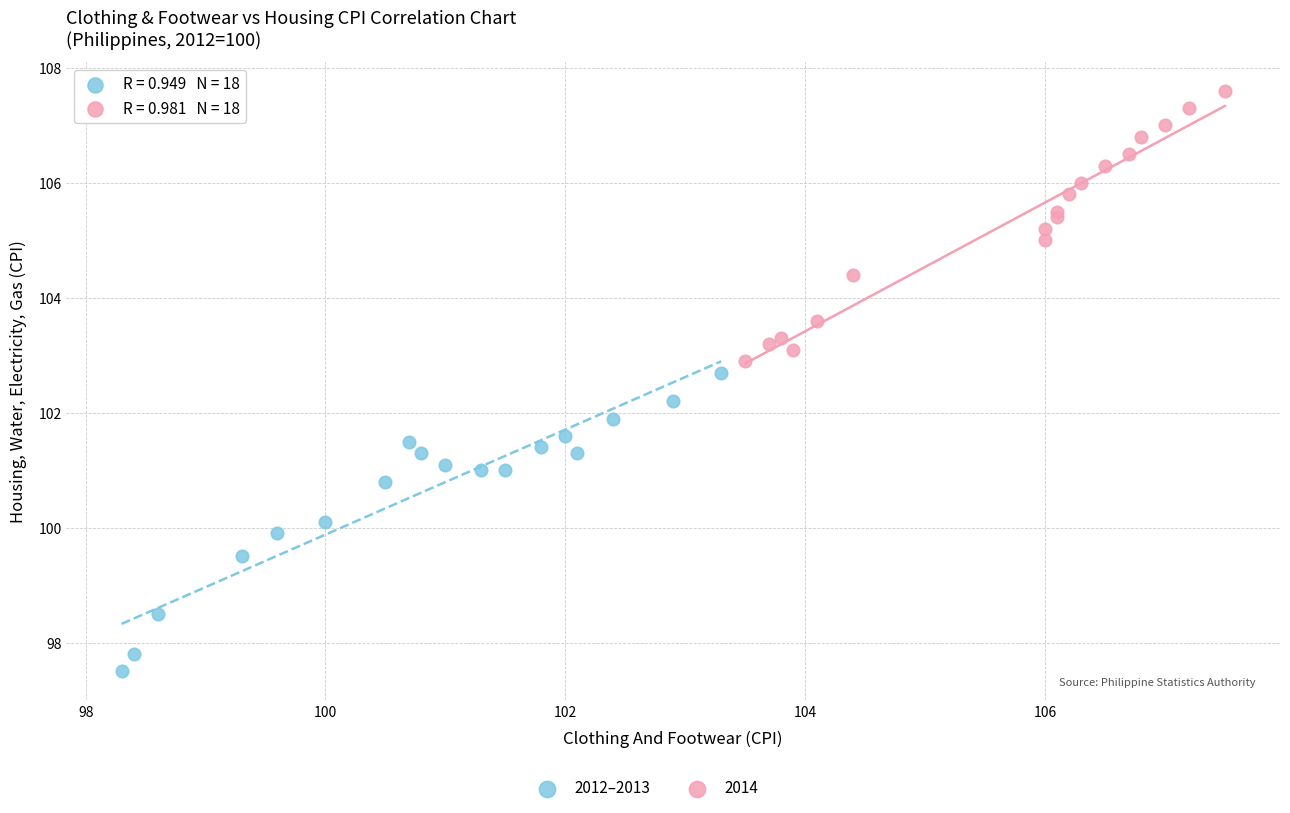

Which series has the largest Y range (max minus min)?

2012–2013